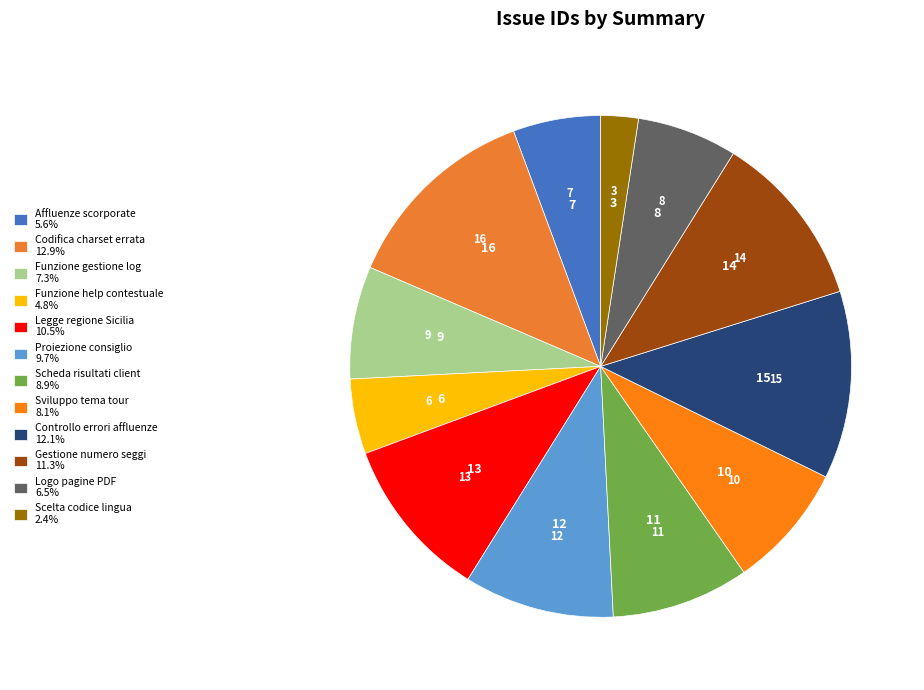

To the nearest percent, what is the difference between the largest and smallest slice percentages?

10%